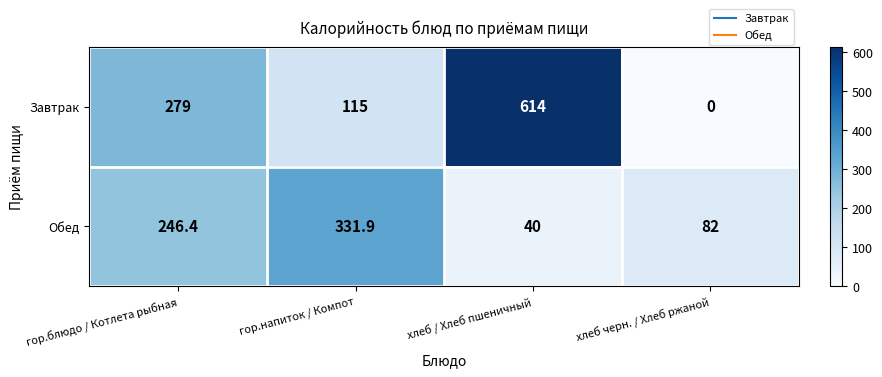

At which category is the sum across all series the highest?

хлеб / Хлеб пшеничный